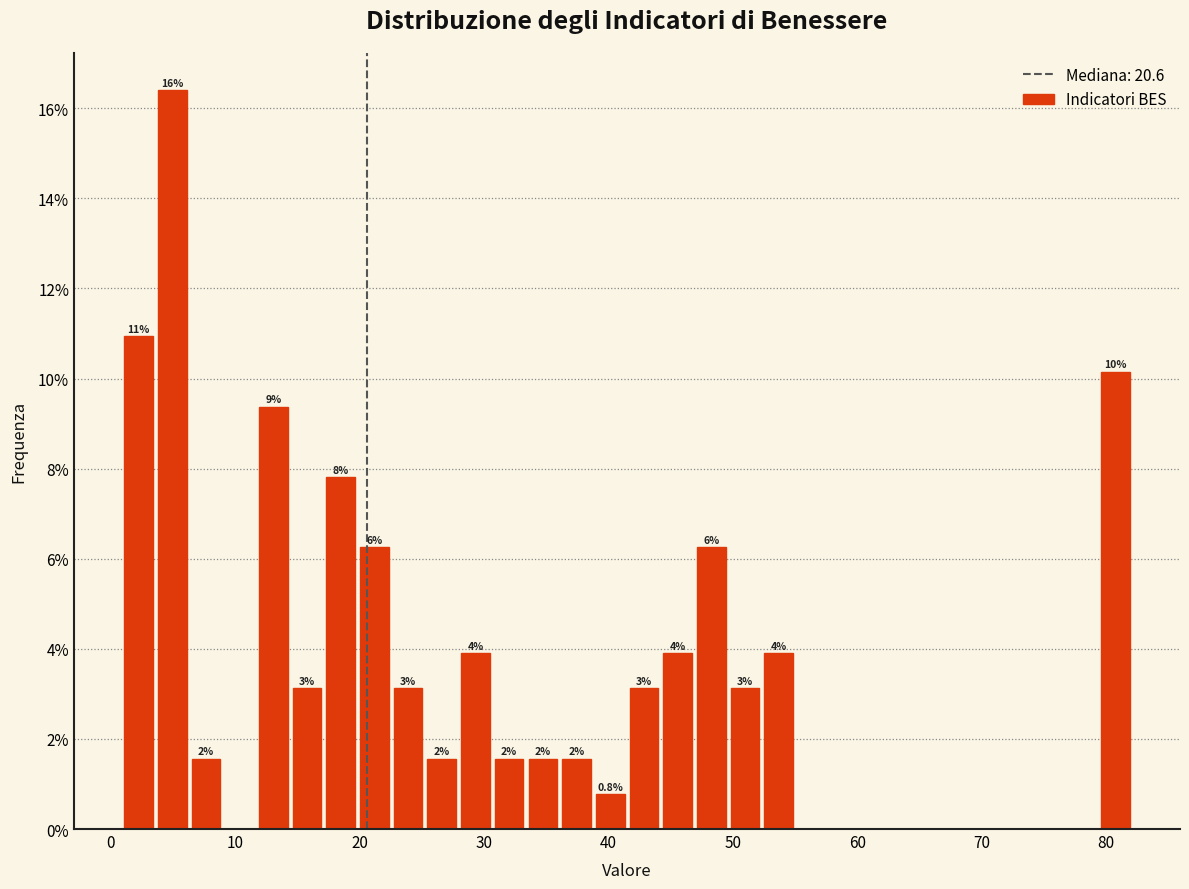

Read against the x-axis, roughly where is the centre of the tallest bar?

5